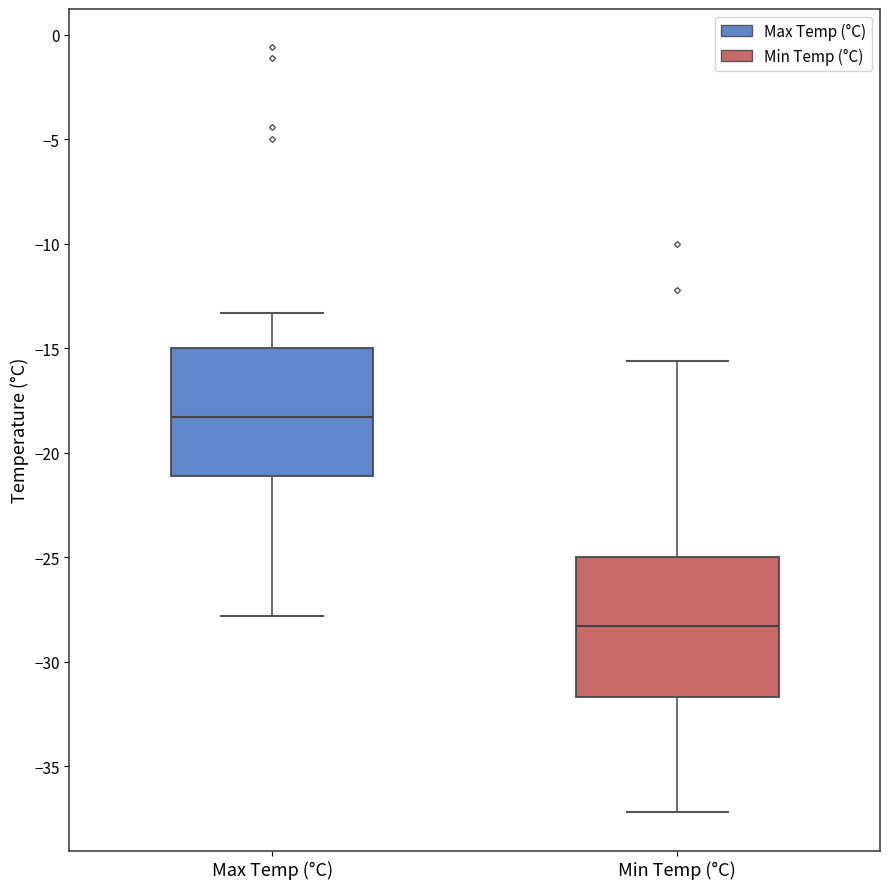

Reading left to right, read every box against the y-axis: the position of its median line, the range the box covers, and the ends of its whiskers. The values are not printed on the chart, so give them approximately, as read against the axis.

Max Temp (°C): median -18.5, box -21.0 to -15.0, whiskers -28.0 to -13.5
Min Temp (°C): median -28.5, box -31.5 to -25.0, whiskers -37.0 to -15.5